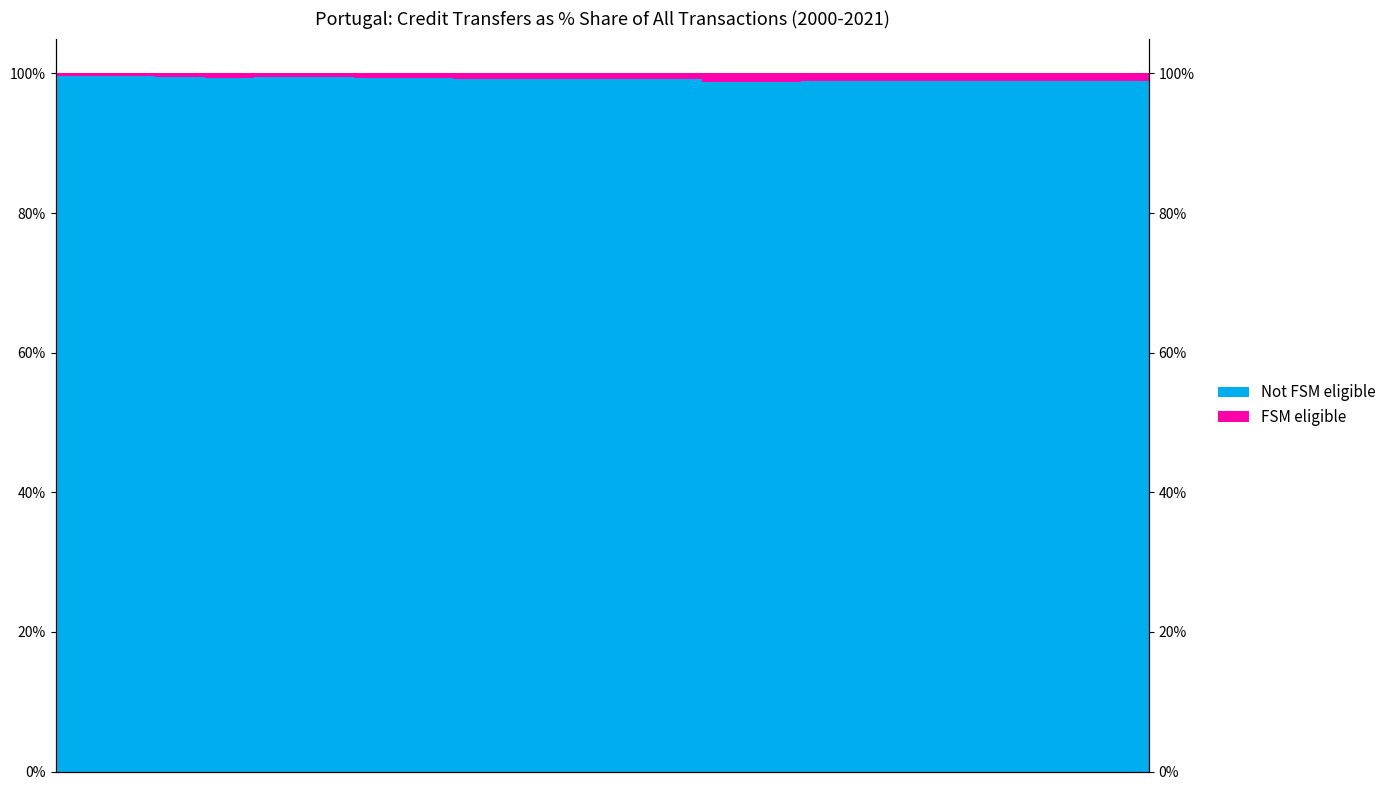

How many bars are there in total?

44